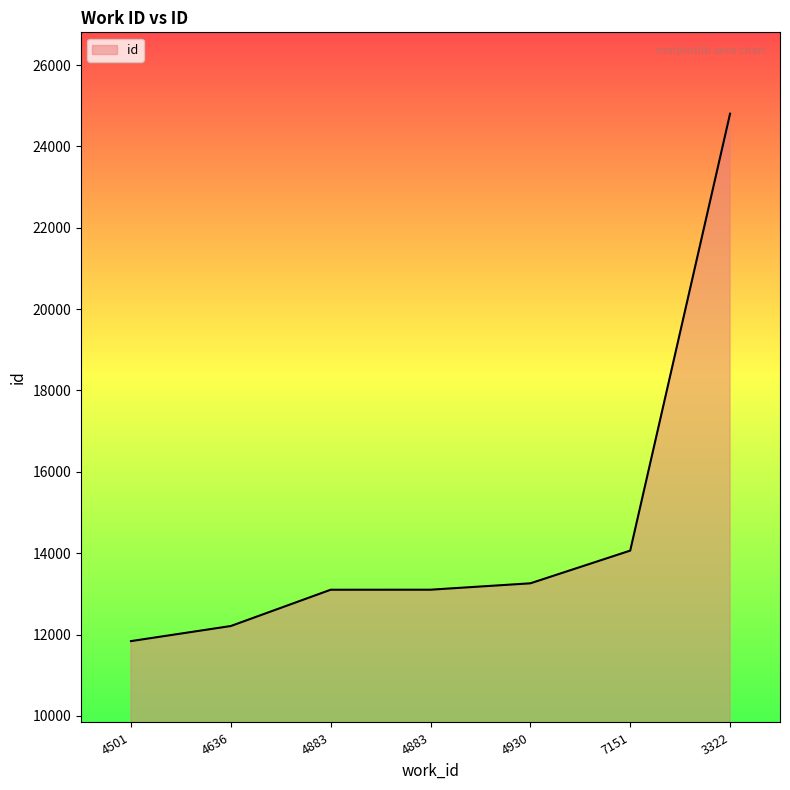

Is this an area chart (filled region under the line)?

Yes